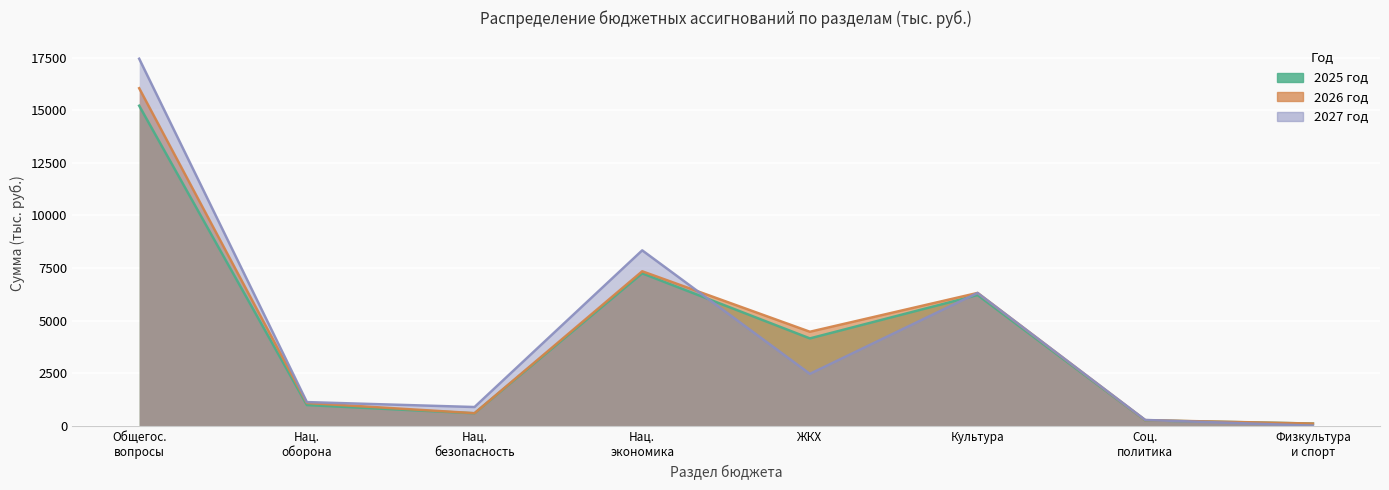

List the series in order of their overall mean, lowest first.

2025 год, 2026 год, 2027 год